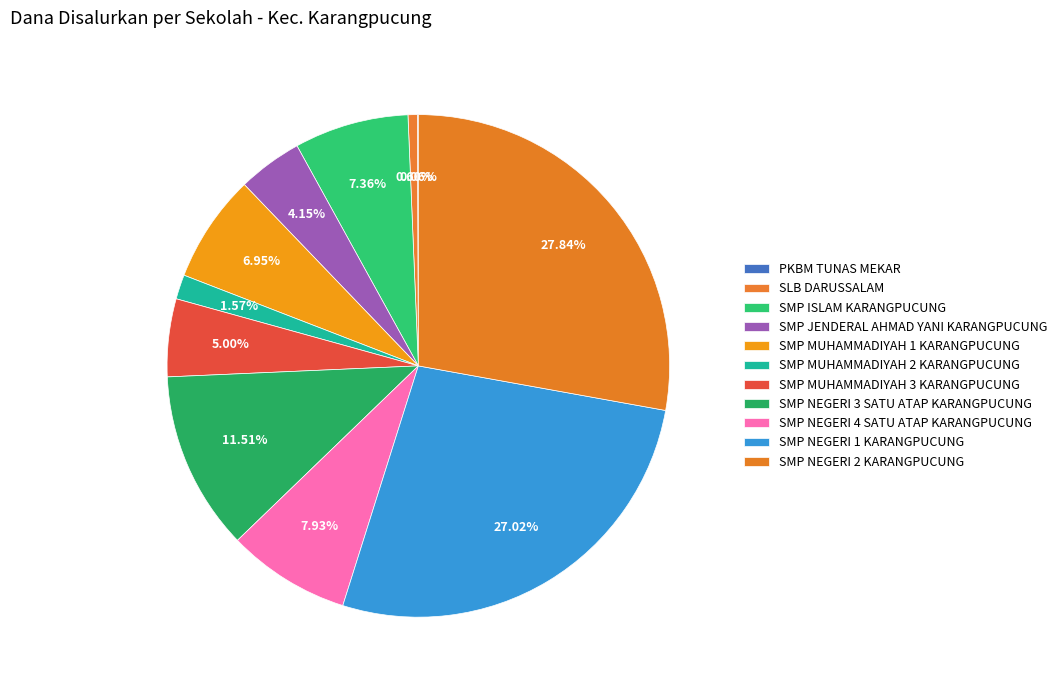

The SMP NEGERI 4 SATU ATAP KARANGPUCUNG slice represents 8% of the pie. True or false?

True